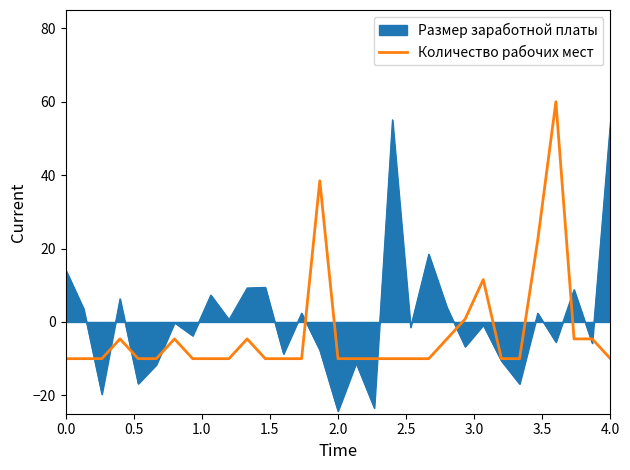

List the series in order of their peak value, lowest first.

Размер заработной платы, Количество рабочих мест